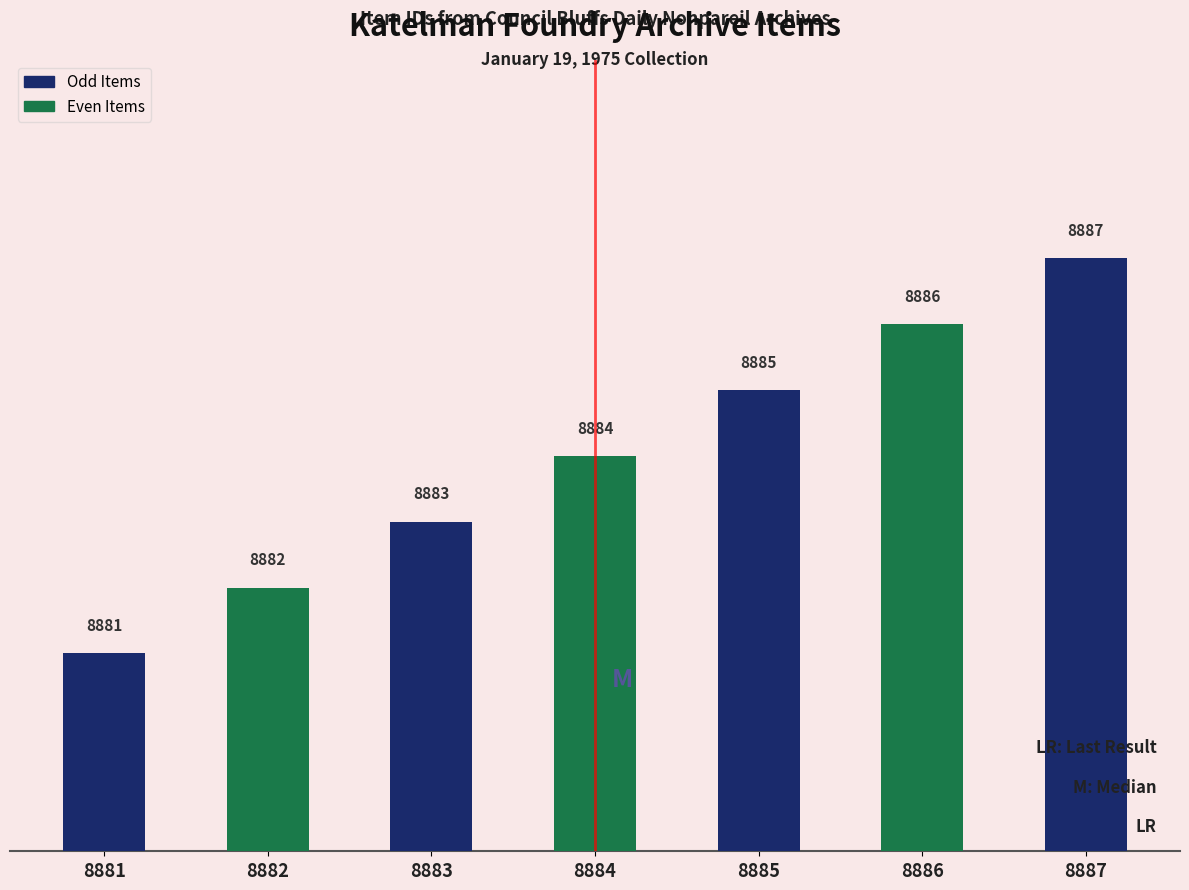

How many categories are shown in the chart?

7